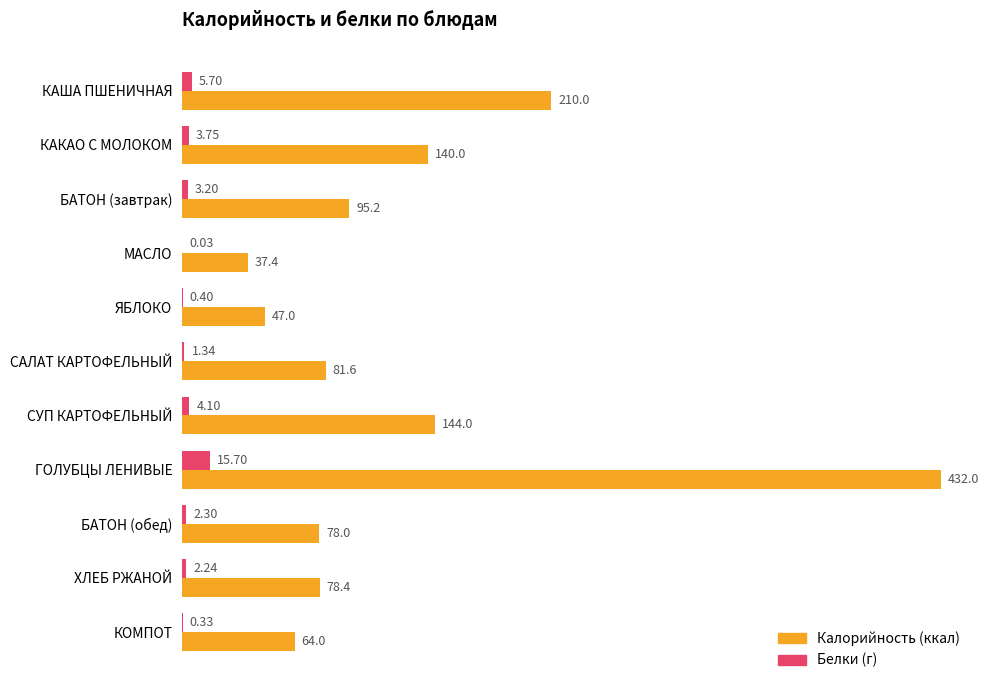

Which category has the highest value across all series?

ГОЛУБЦЫ ЛЕНИВЫЕ